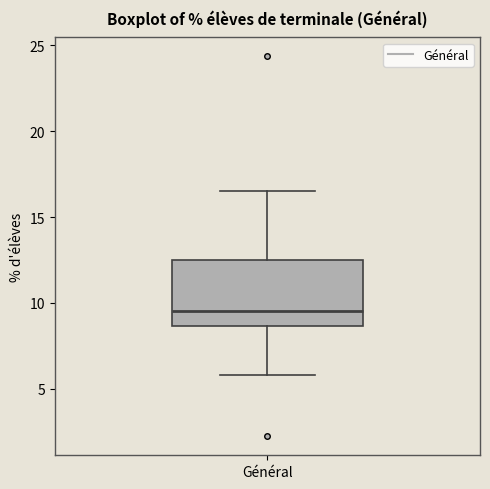

Read this box plot against the y-axis: the position of the median line, the range covered by the box, and the ends of both whiskers. The values are not printed on the chart, so give them approximately, as read against the axis.

median 9.5, box 8.5 to 12.5, whiskers 6.0 to 16.5